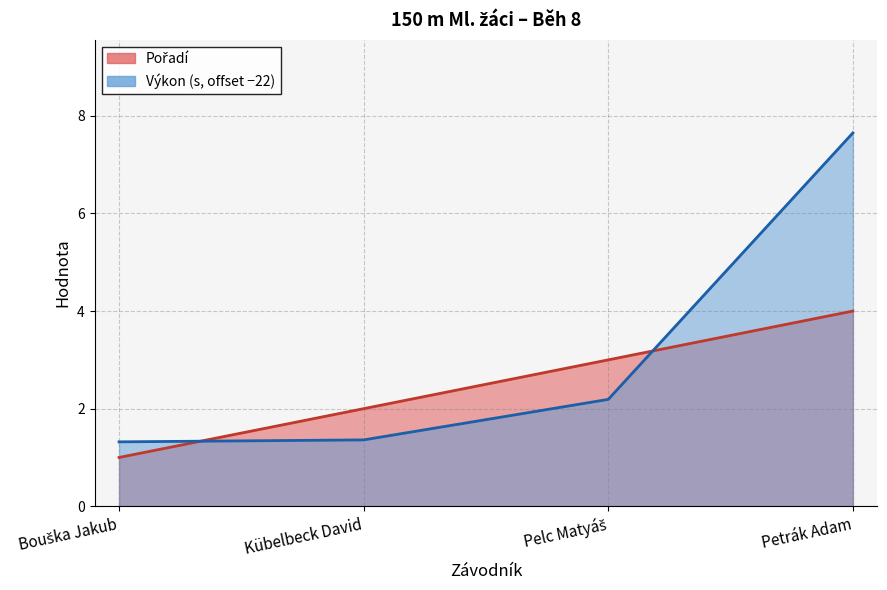

Is it true that Výkon equals 4.7 at Petrák Adam?

False